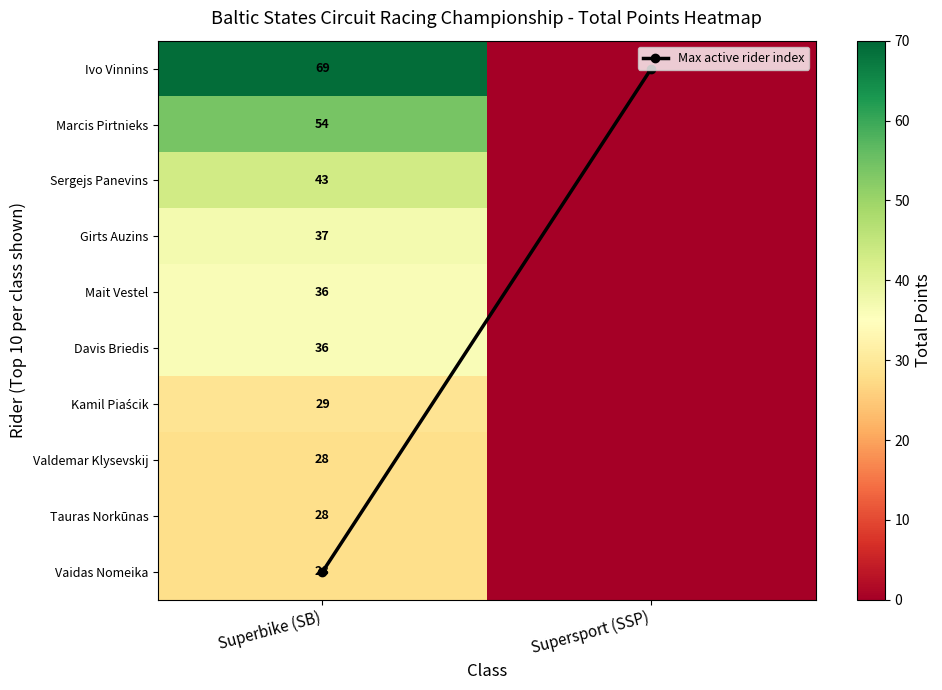

What is the total value across all series at Superbike (SB)?

397